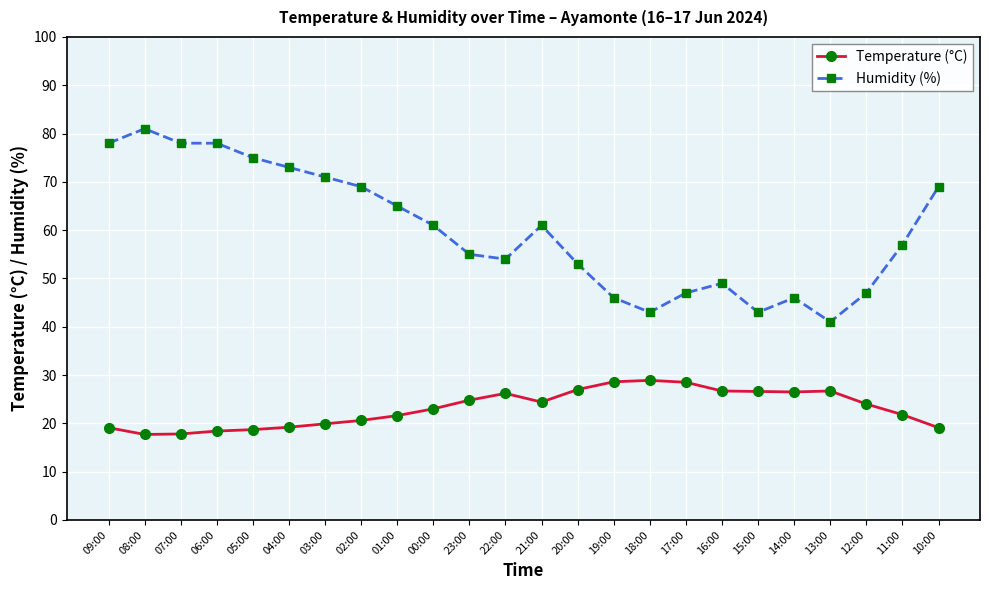

What is the average value of the Temperature (°C) series?

23.2